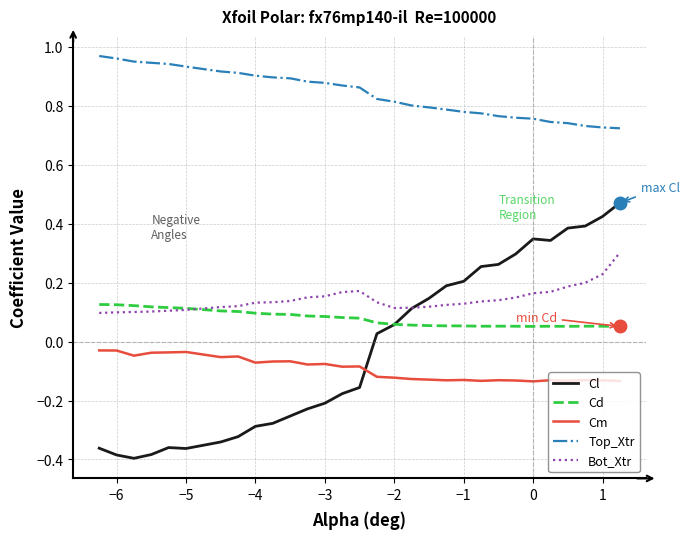

Does the chart display data point markers on the line(s)?

No